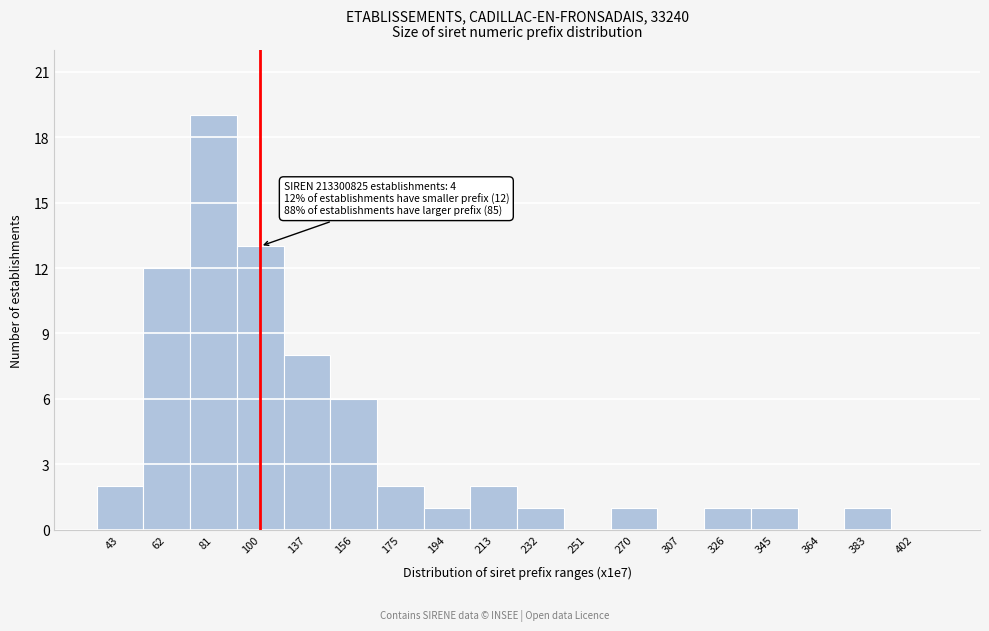

Reading left to right, what are all the values shown in this chart?

43=2	62=12	81=19	100=13	137=8	156=6	175=2	194=1	213=2	232=1	251=0	270=1	307=0	326=1	345=1	364=0	383=1	402=0